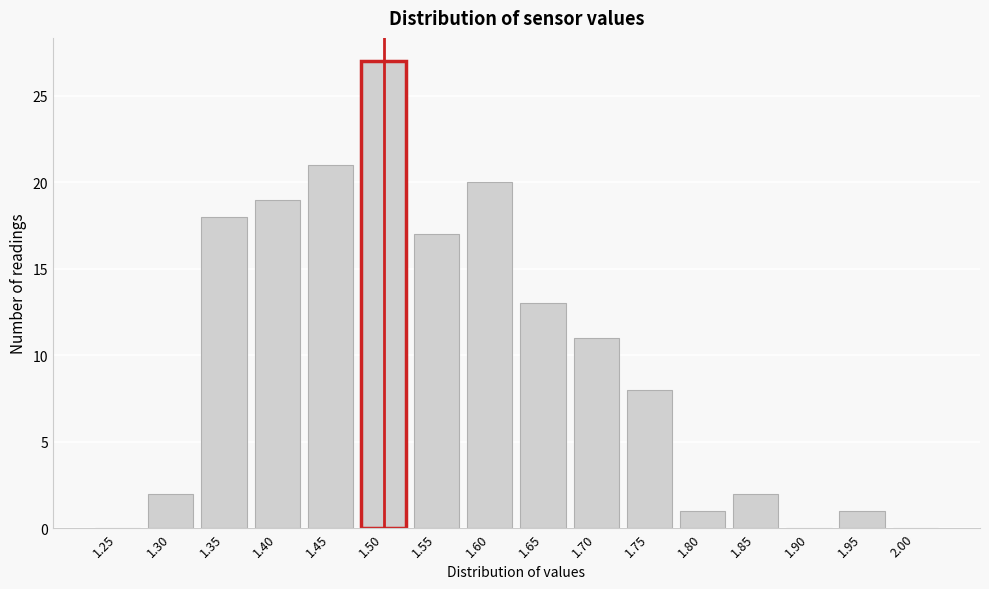

Reading left to right, list all the values displayed in this chart.

1.25=0	1.30=2	1.35=18	1.40=19	1.45=21	1.50=27	1.55=17	1.60=20	1.65=13	1.70=11	1.75=8	1.80=1	1.85=2	1.90=0	1.95=1	2.00=0